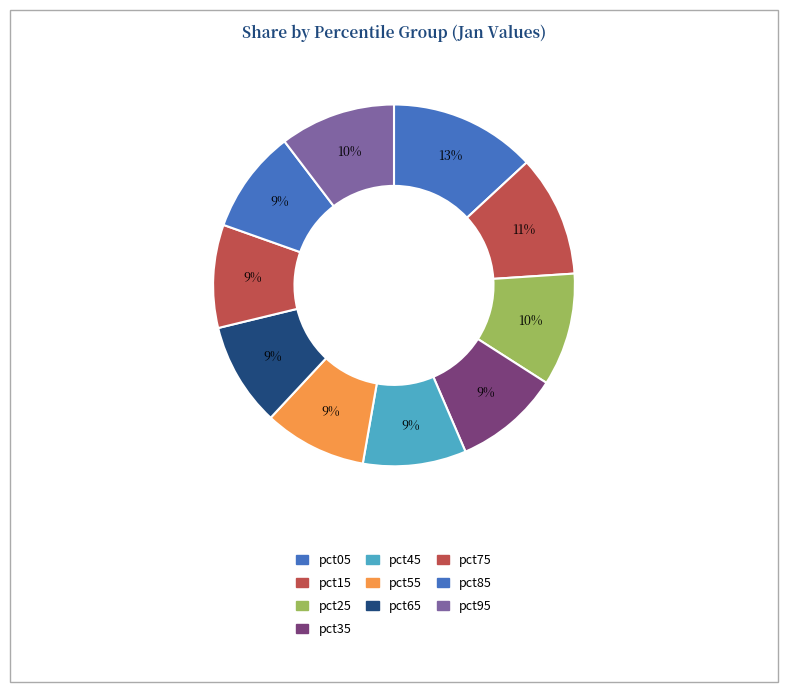

Approximately how many times larger is the value at pct95 compared to pct65?

1.1